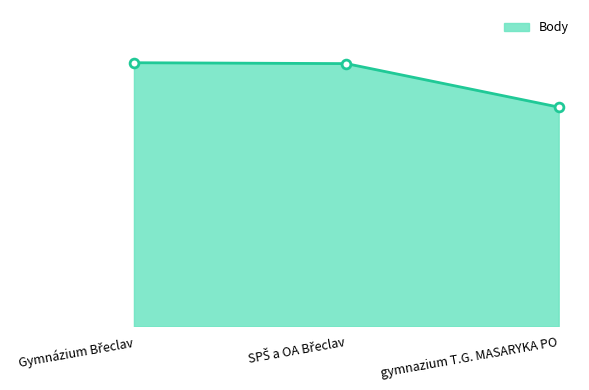

Does the chart have visible grid lines?

No